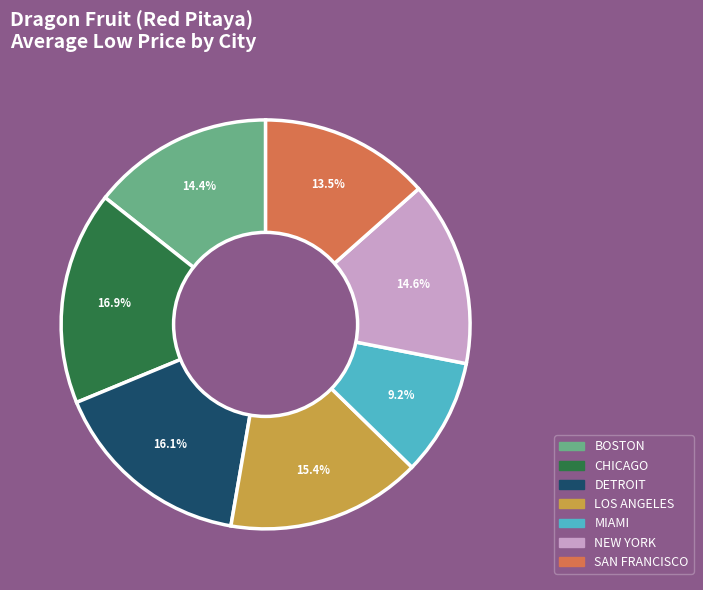

How many slices are in this pie chart?

7